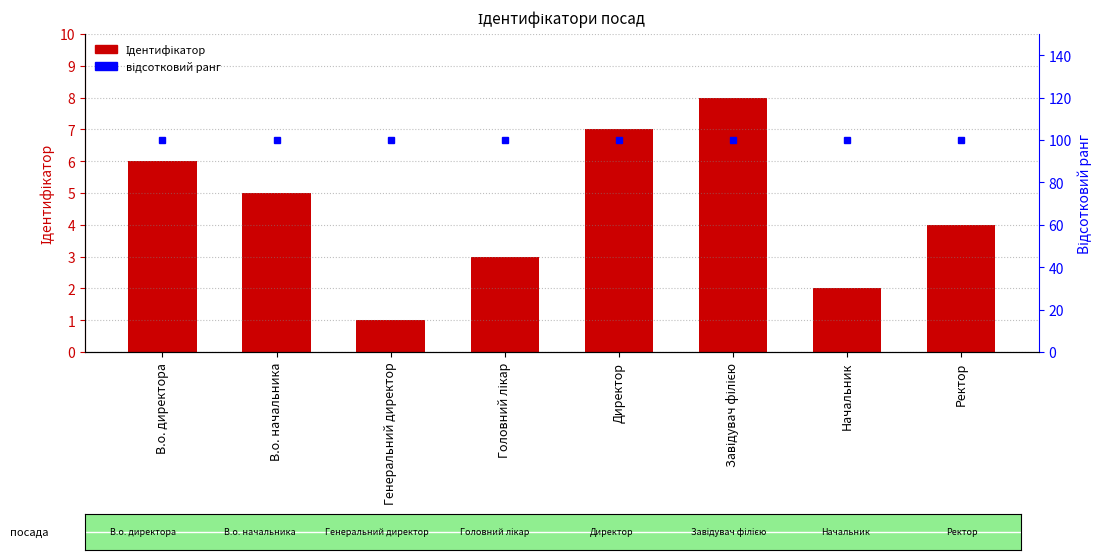

Rank the categories by Ідентифікатор value from highest to lowest.

Завідувач філією, Директор, В.о. директора, В.о. начальника, Ректор, Головний лікар, Начальник, Генеральний директор